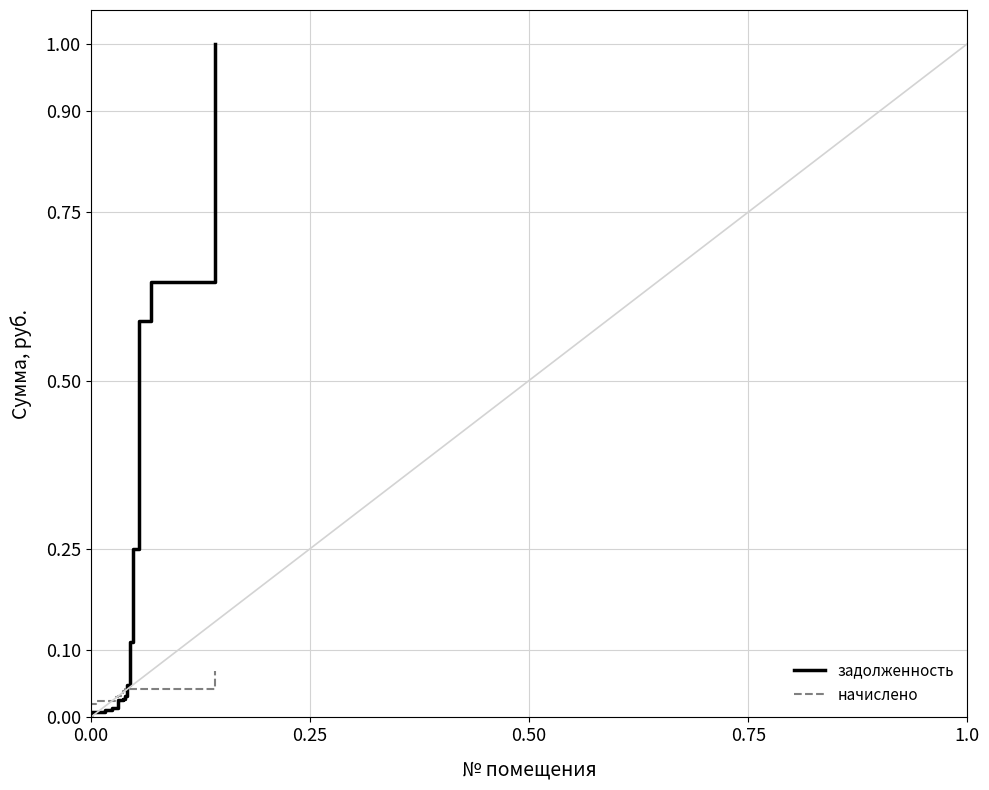

At how many categories does at least one series exceed 0?

28